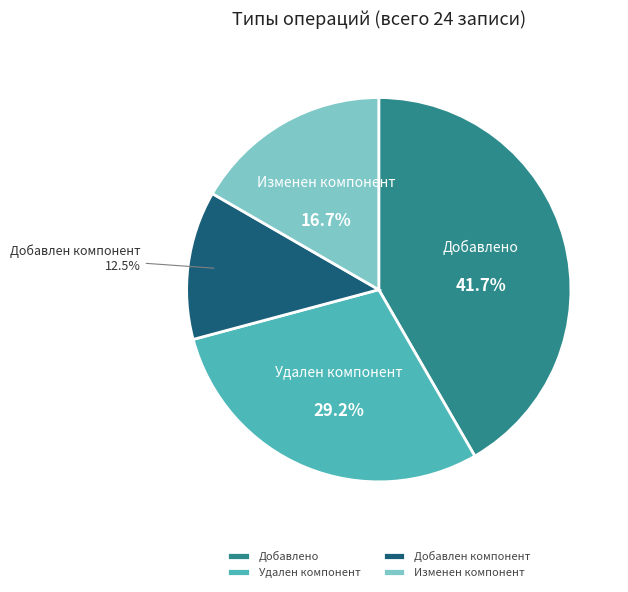

Which category has the smallest portion of the pie?

Добавлен компонент